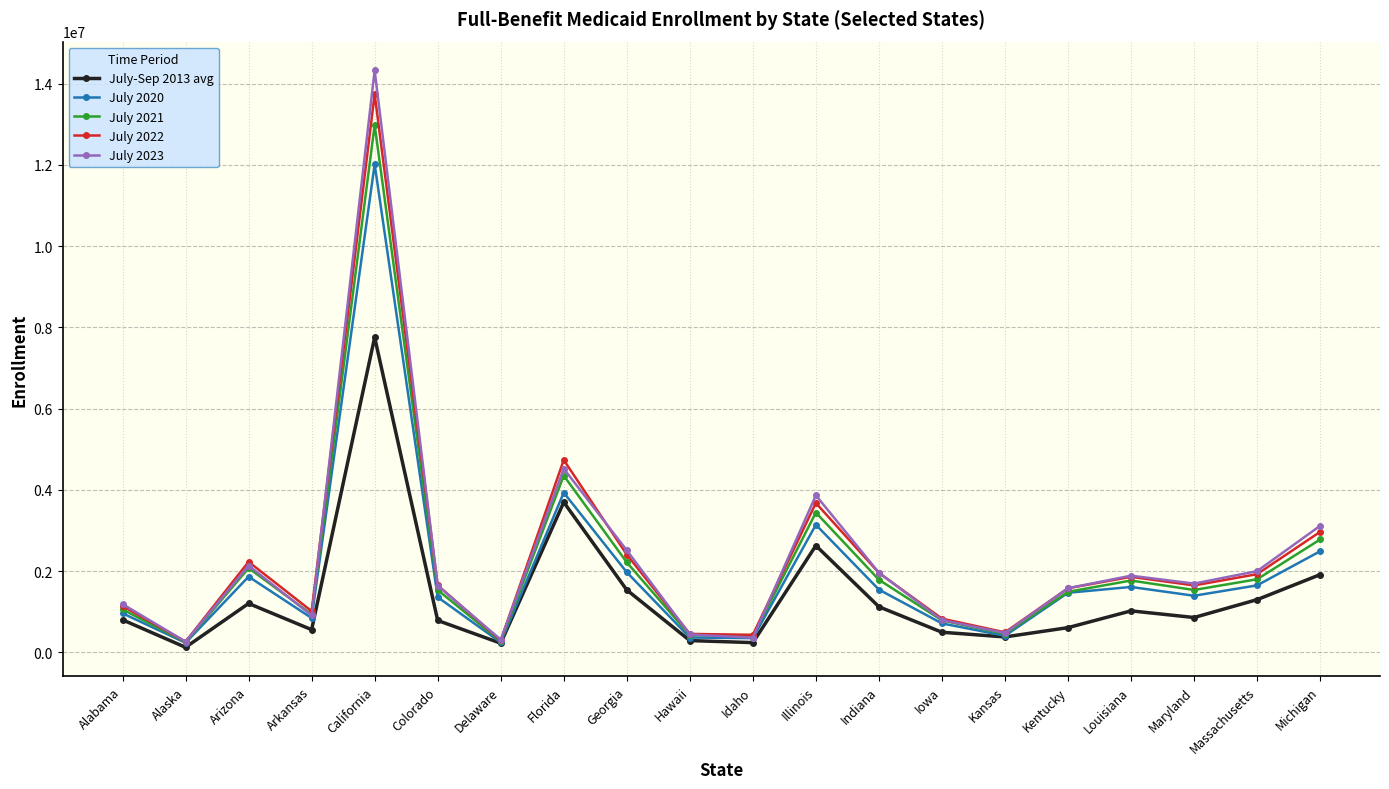

At which label does July 2021 first exceed 1534076?

Arizona